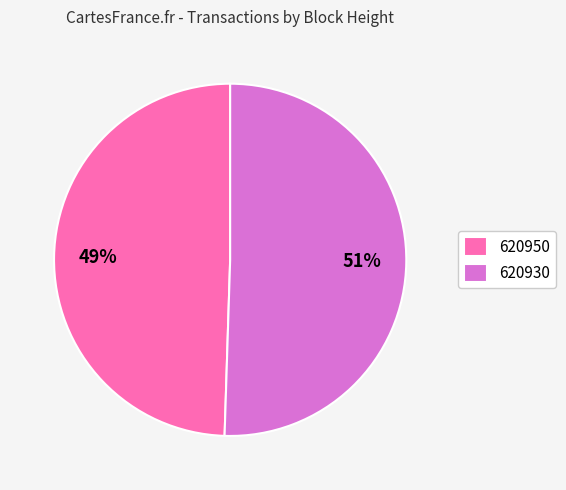

Which has a higher value, 620950 or 620930?

620930